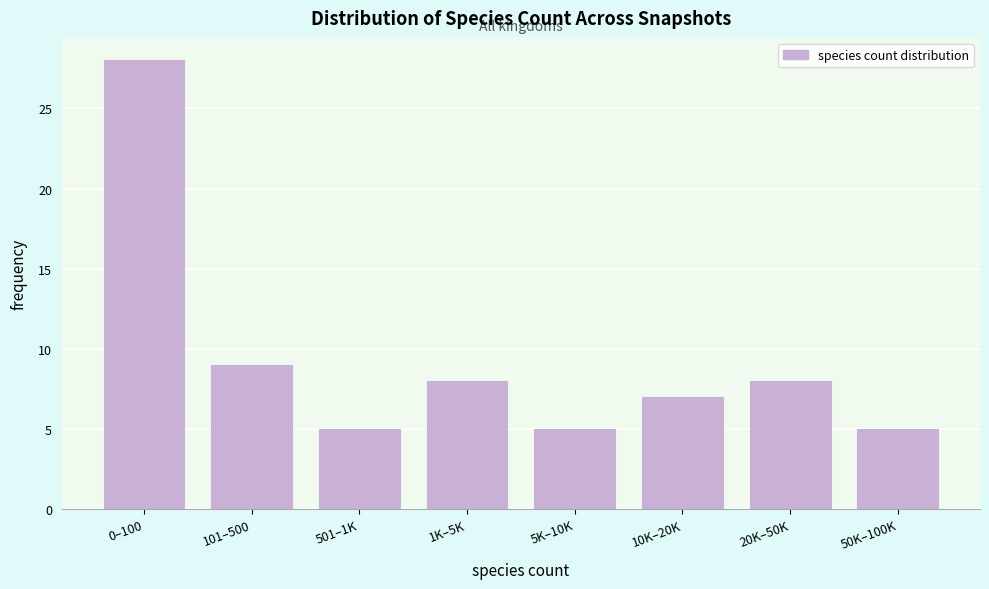

Reading left to right, what are all the values shown in this chart?

28	9	5	8	5	7	8	5